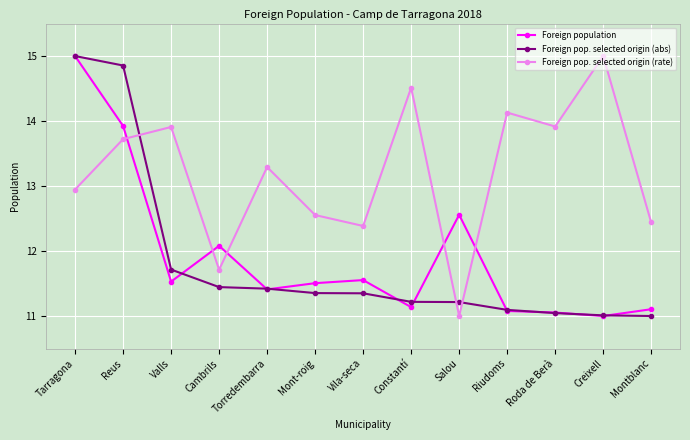

Between Reus and Montblanc, which series saw the biggest shift?

Foreign pop. selected origin (abs)